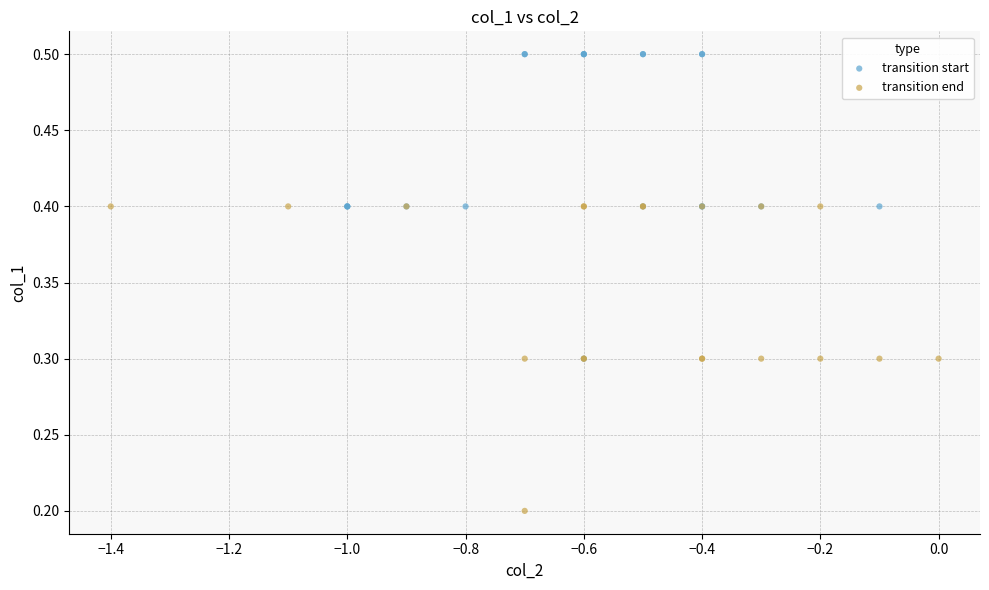

Which series contains the lowest Y value?

transition end